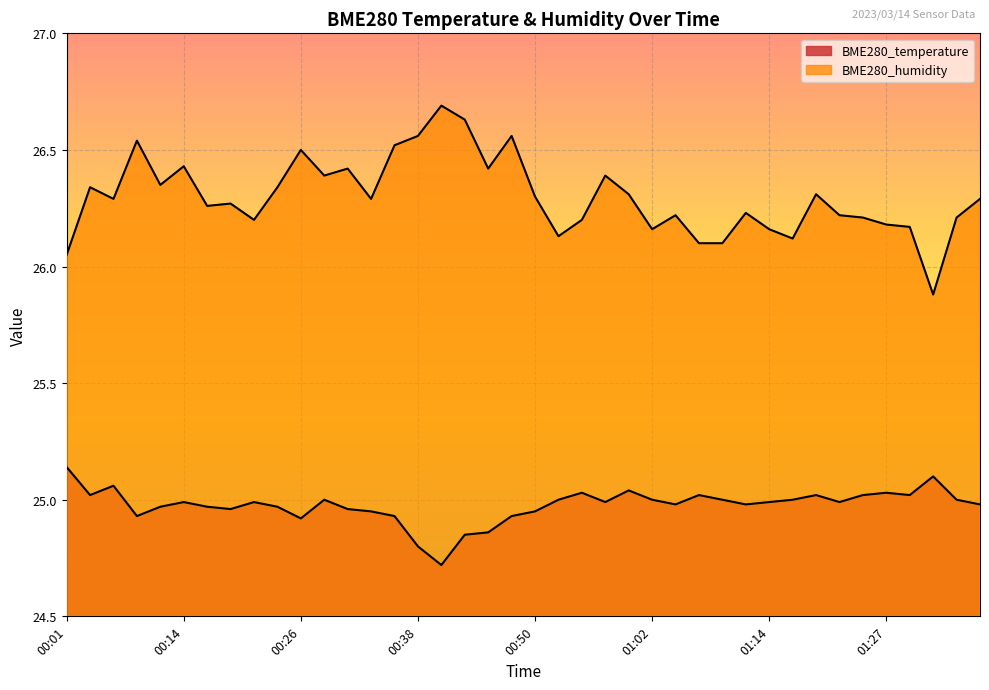

What is the average value of the BME280_temperature series?

25.0